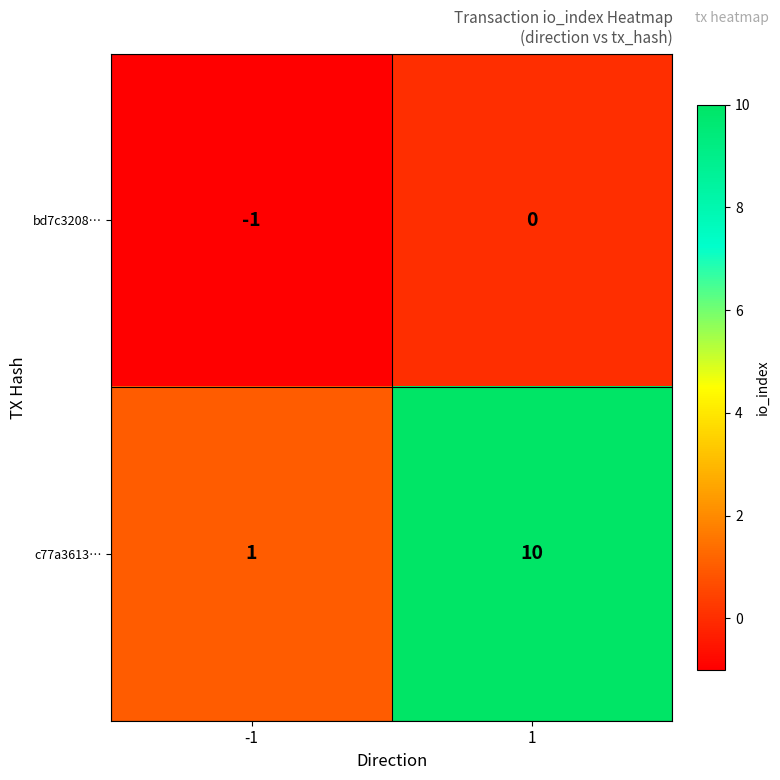

What is the sum of all c77a3613… values?

11